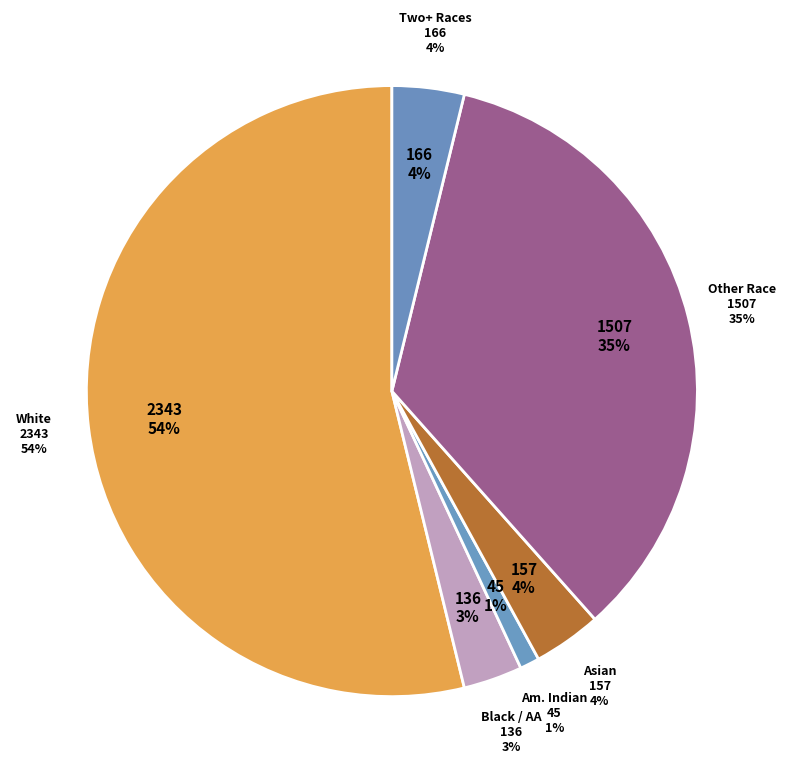

What is the smallest slice in the pie chart?

American Indian and Alaska Native